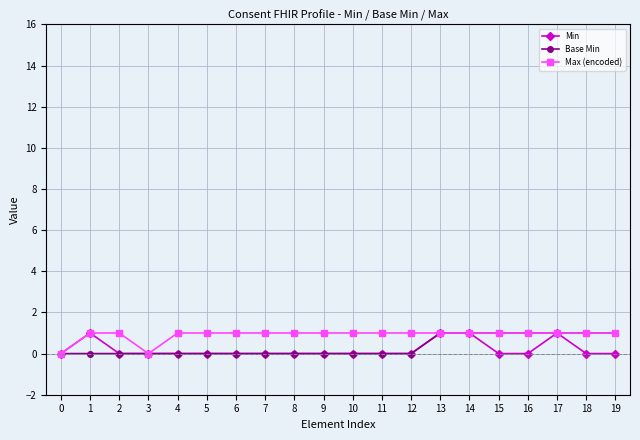

Reading right to left, extract all data points from this chart.

Min: 0	0	1	0	0	1	1	0	0	0	0	0	0	0	0	0	0	0	1	0
Base Min: 1	1	1	1	1	1	1	0	0	0	0	0	0	0	0	0	0	0	0	0
Max (encoded): 1	1	1	1	1	1	1	1	1	1	1	1	1	1	1	1	0	1	1	0